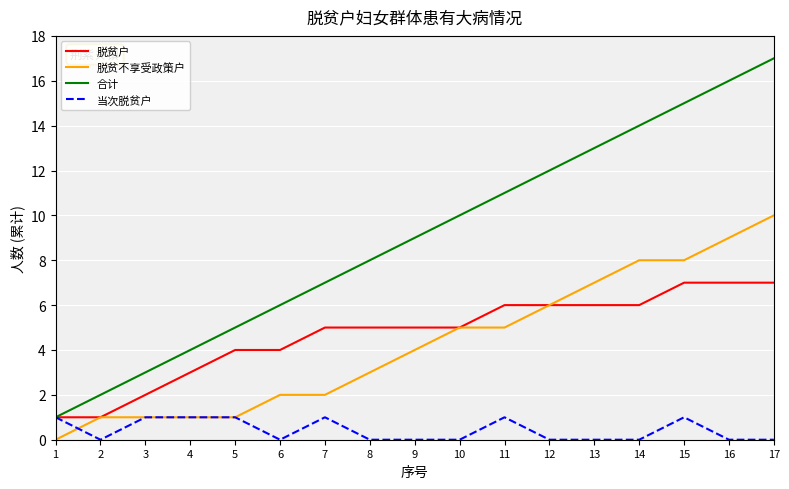

Is the value of 当次脱贫户 at 9 greater than the value of 脱贫户 at 12?

No